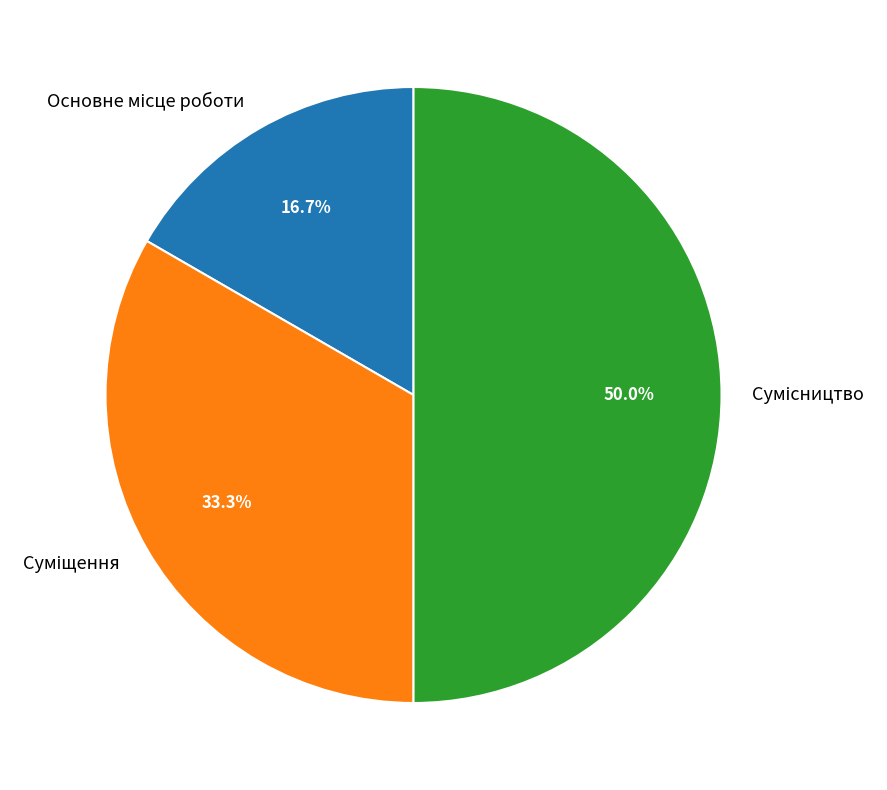

Is it true that Основне місце роботи is 6% of the pie?

False